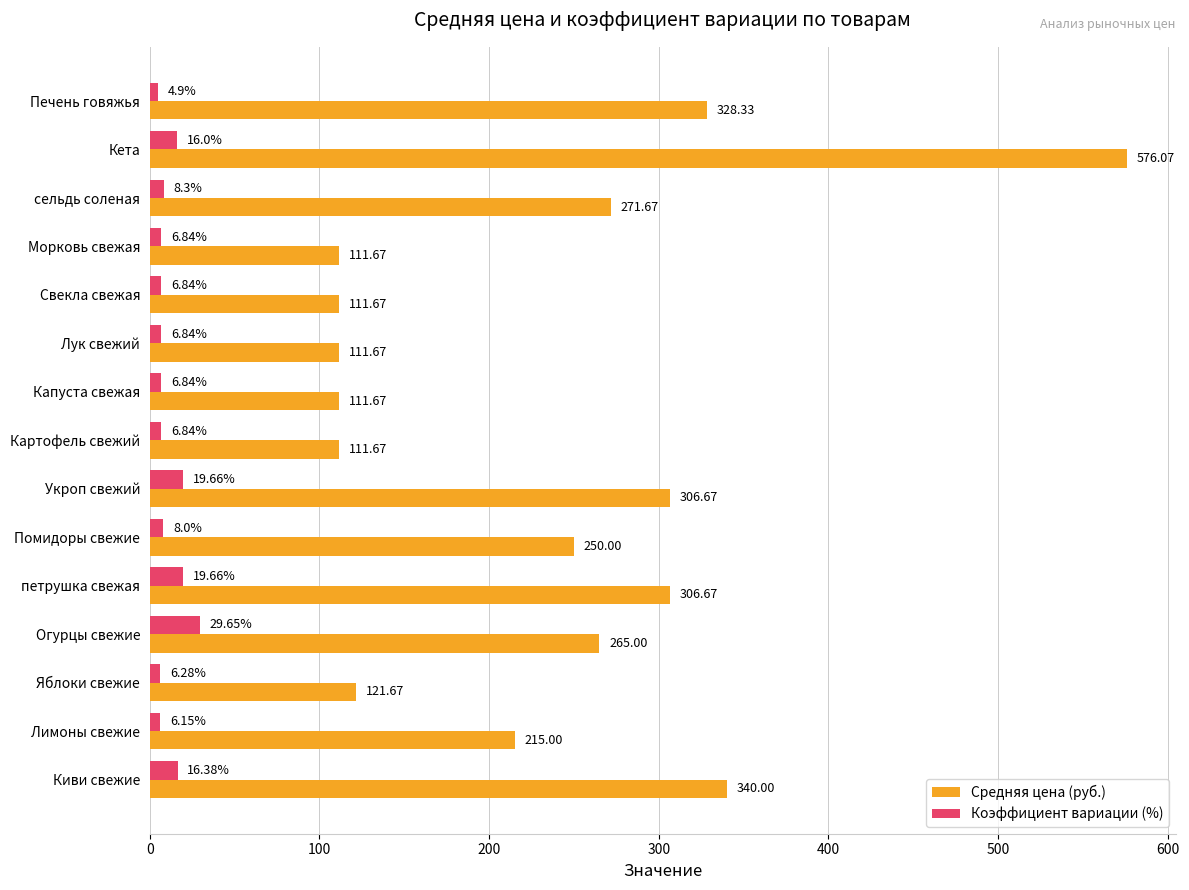

What is the sum of the Средняя цена (руб.) values at Лук свежий and сельдь соленая?

383.3